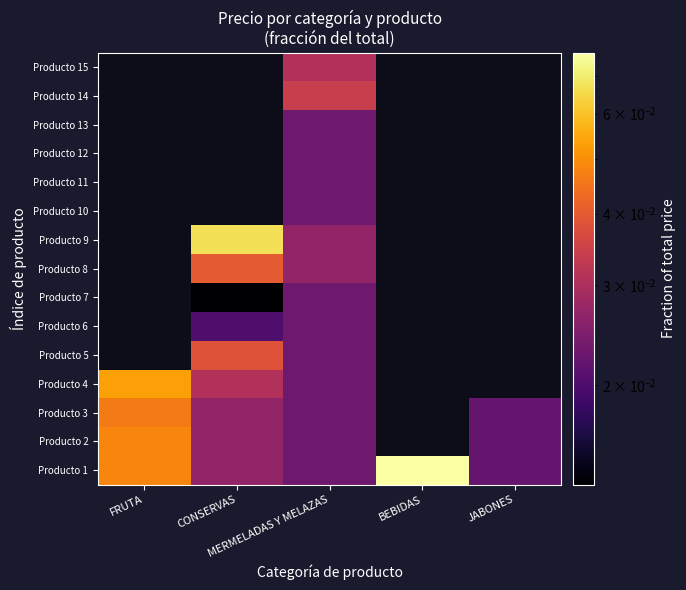

Which series has the largest range (max minus min)?

Producto 1